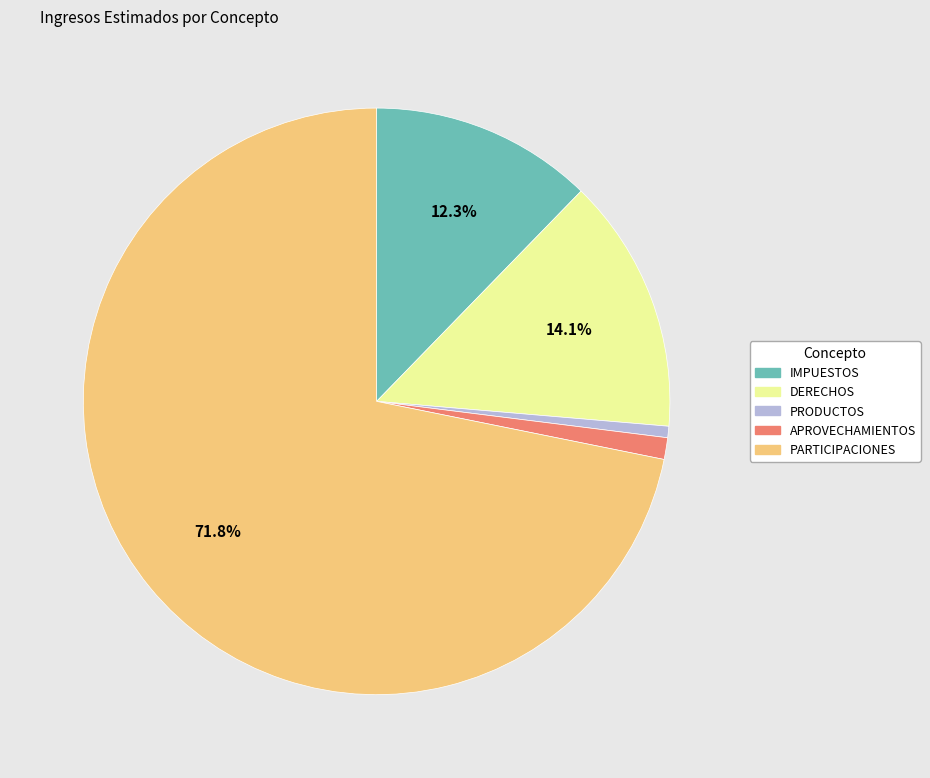

Between APROVECHAMIENTOS and PRODUCTOS, which is larger?

APROVECHAMIENTOS